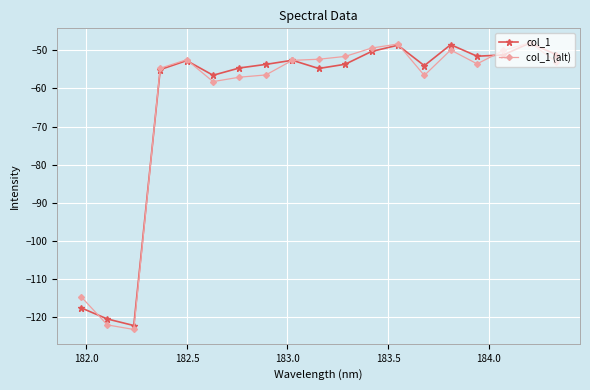

Reading left to right, what are all the values shown in this chart?

col_1: -117.5	-120.4	-122.1	-55.1	-52.7	-56.6	-54.7	-53.7	-52.6	-54.8	-53.7	-50.3	-48.7	-54.1	-48.6	-51.6	-51.2	-48.1	-51.2
col_1 (alt): -114.5	-122.0	-123.2	-54.7	-52.5	-58.2	-57.1	-56.5	-52.7	-52.4	-51.6	-49.5	-48.4	-56.6	-50.0	-53.6	-50.1	-48.0	-53.1